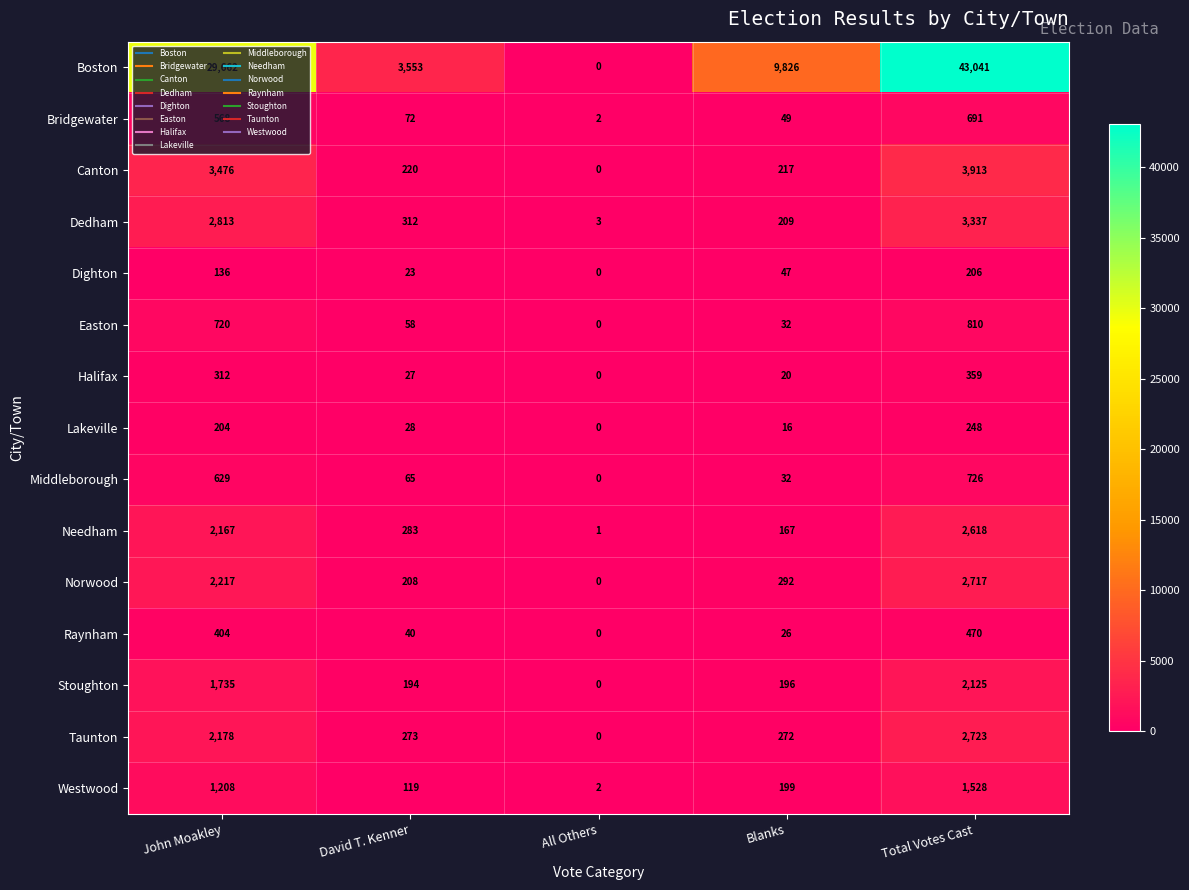

What value does the Raynham series have at Total Votes Cast, to the nearest 10?

470